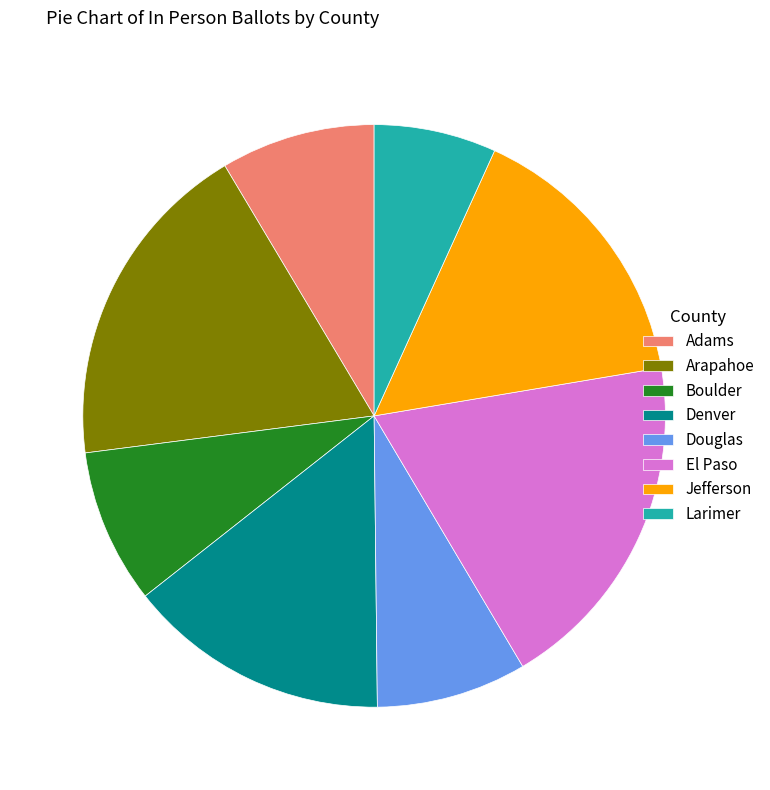

Between Douglas and Denver, which is larger?

Denver